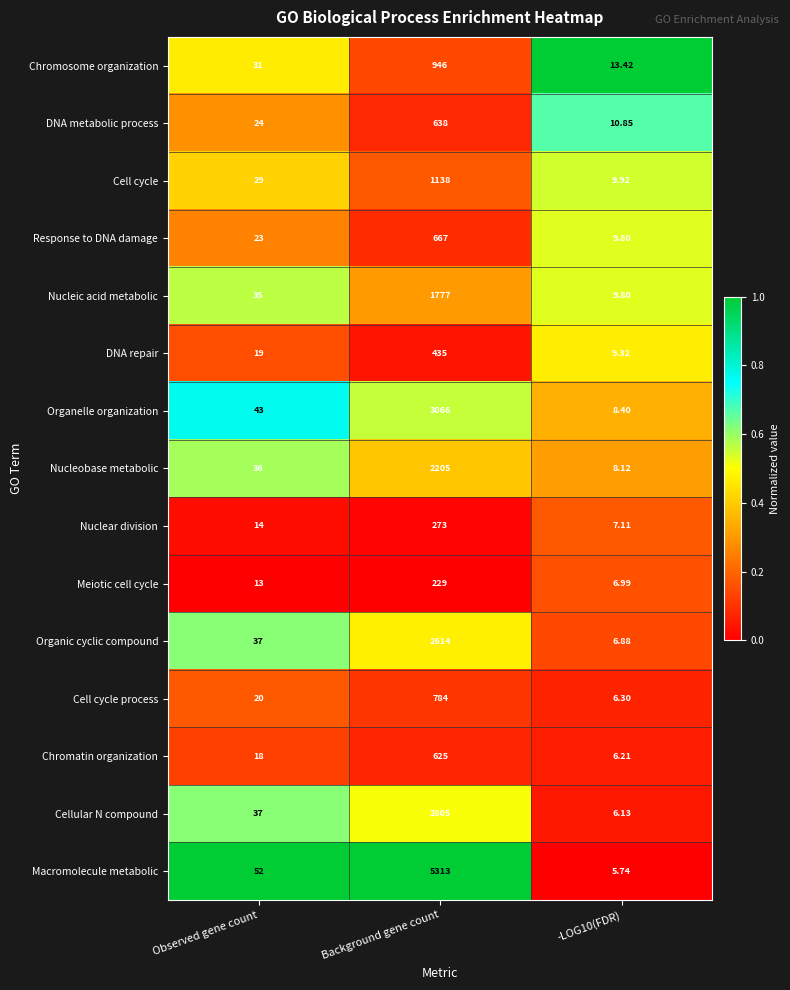

Is the value of DNA repair at Observed gene count greater than the value of Meiotic cell cycle at -LOG10(FDR)?

Yes